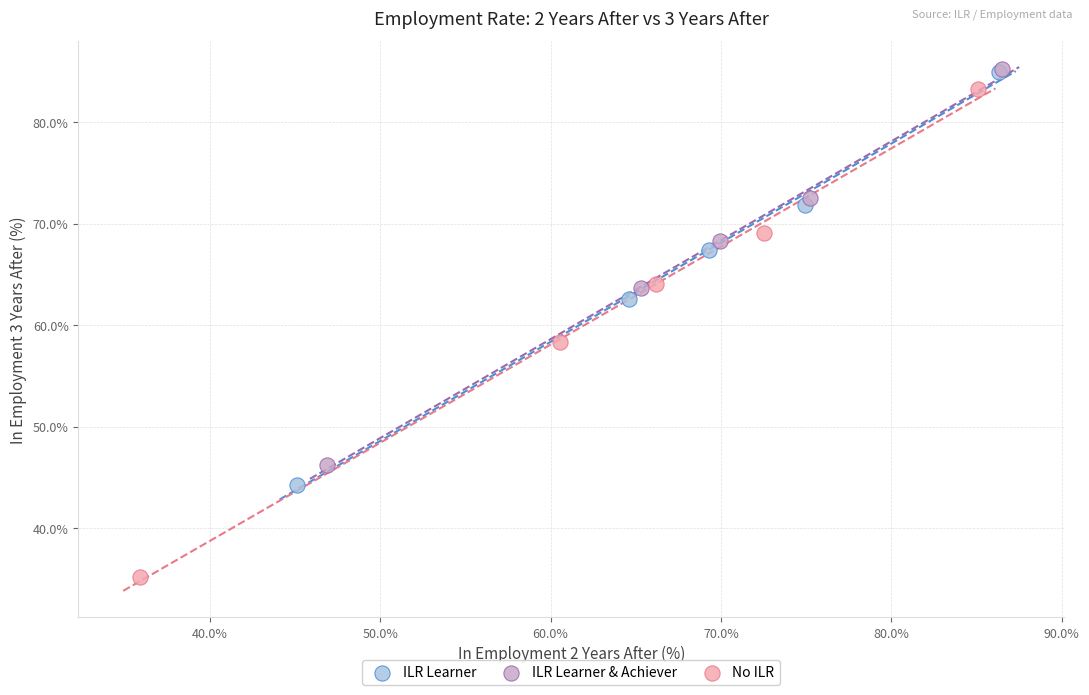

Which series reaches the minimum Y coordinate?

No ILR